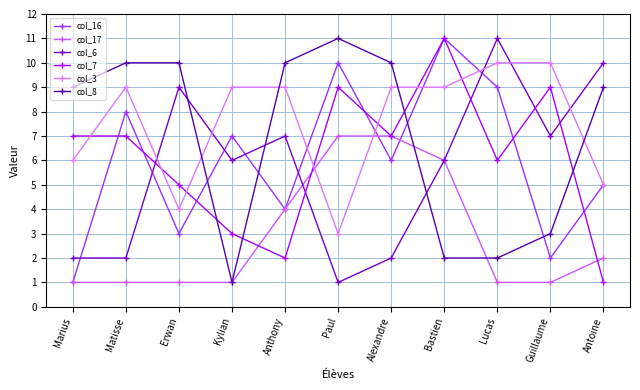

What is the total value across all series at Guillaume?

32